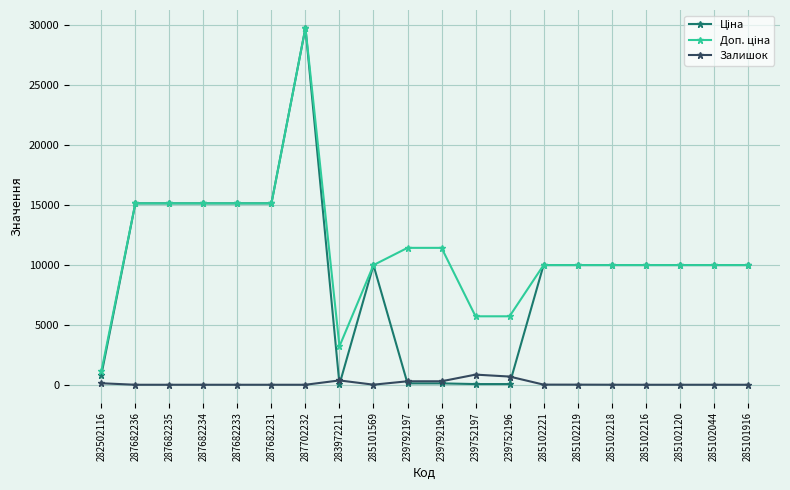

How many data points does each series have?

20